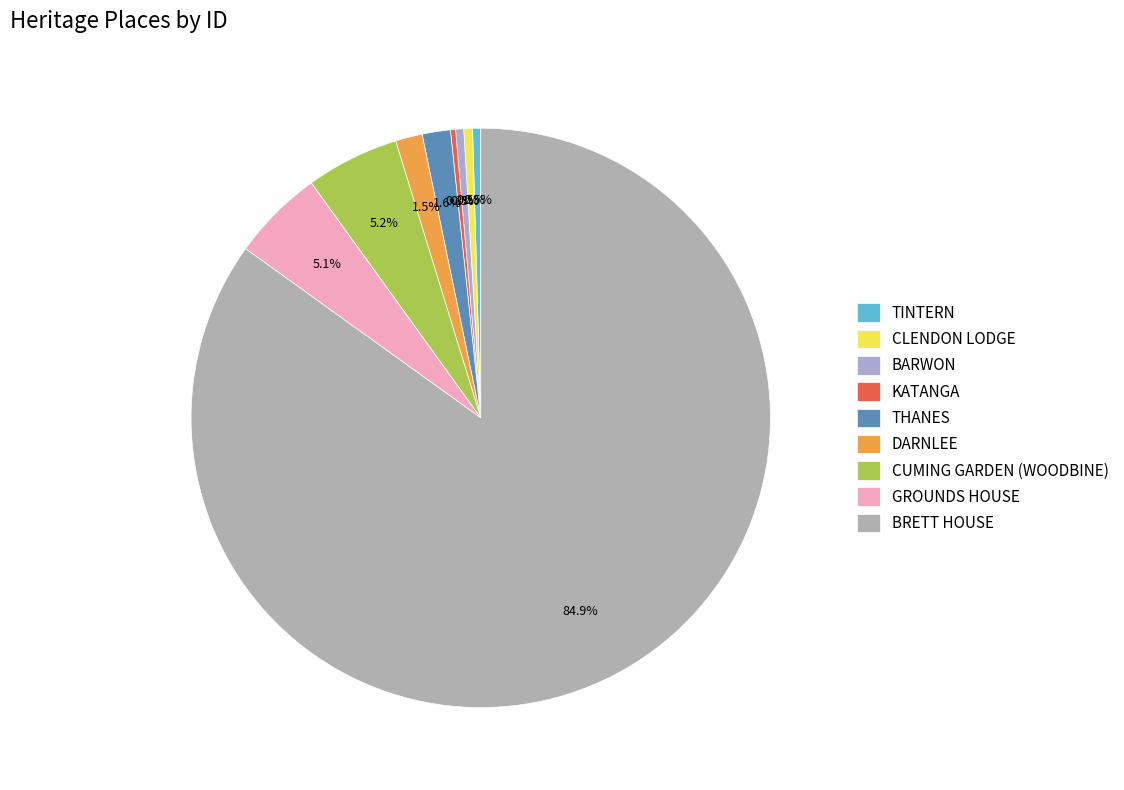

Between KATANGA and BARWON, which is larger?

BARWON